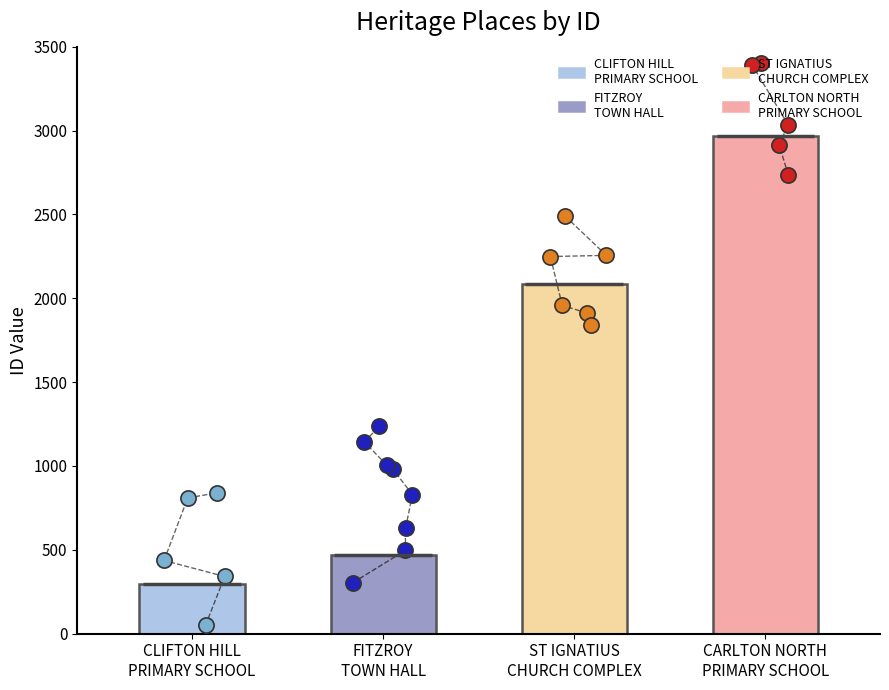

What is the change in value from ST IGNATIUS
CHURCH COMPLEX to CARLTON NORTH
PRIMARY SCHOOL?

+884